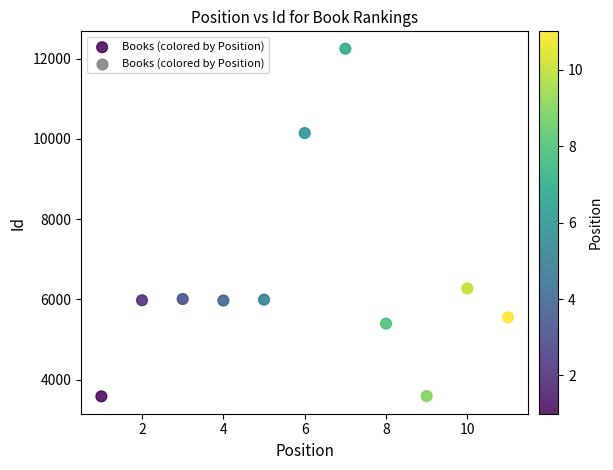

What is the range of X values (max minus min)?

10